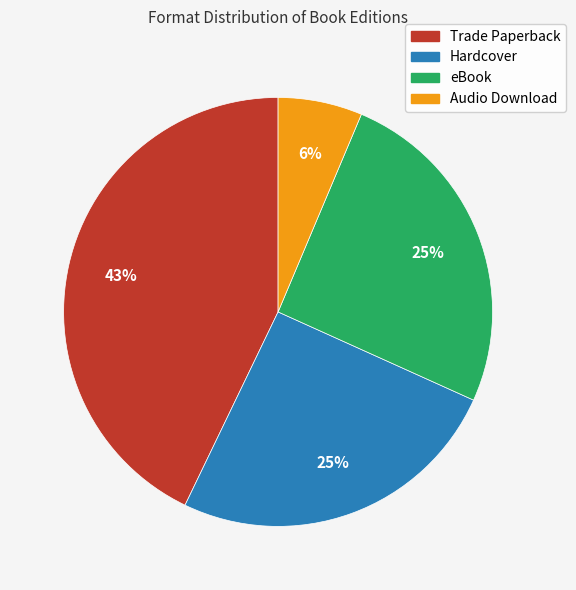

Is it true that Trade Paperback is 37% of the pie?

False